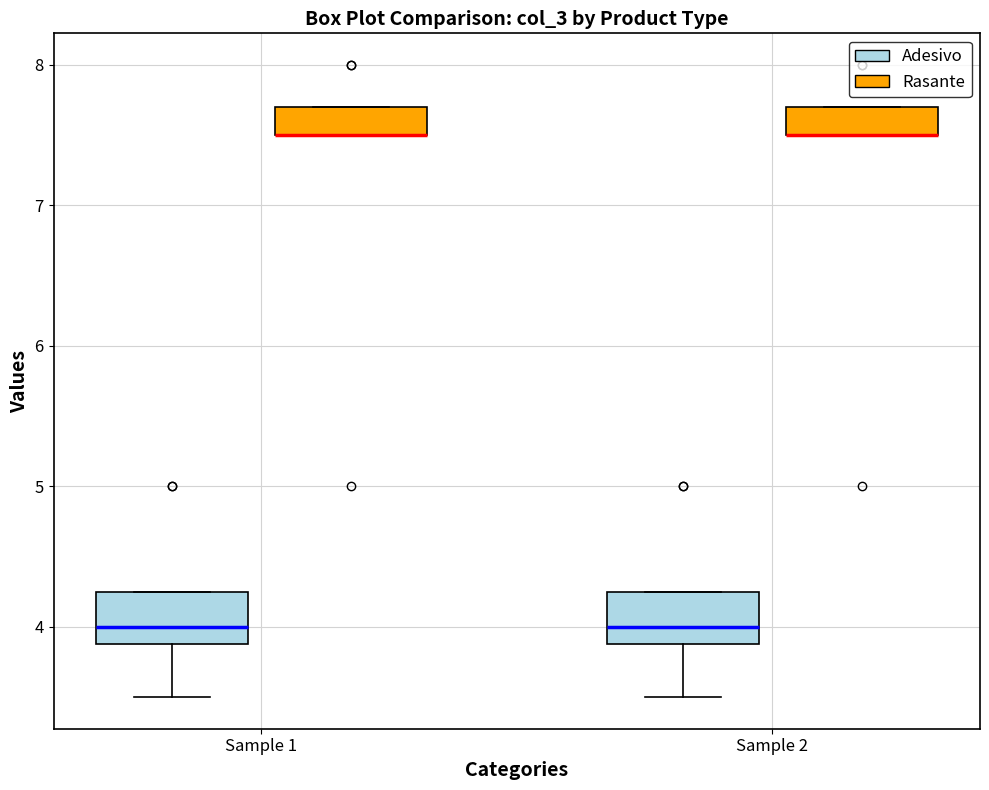

Reading left to right, transcribe this box plot: for each box, give where its median line is, the range the box spans, and where its two whiskers end, as read against the y-axis. The values are not printed on the chart, so give them approximately, as read against the axis.

Sample 1 (Adesivo): median 4.0, box 3.9 to 4.3, whiskers 3.5 to 4.3
Sample 1 (Rasante): median 7.5 (drawn on the box's lower edge), box 7.5 to 7.7, whiskers 7.5 to 7.7
Sample 2 (Adesivo): median 4.0, box 3.9 to 4.3, whiskers 3.5 to 4.3
Sample 2 (Rasante): median 7.5 (drawn on the box's lower edge), box 7.5 to 7.7, whiskers 7.5 to 7.7